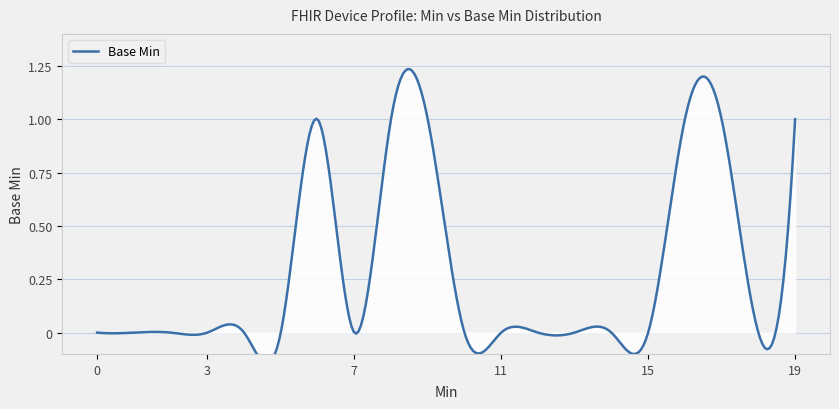

How many points are higher than both their immediate neighbors (excluding endpoints)?

1